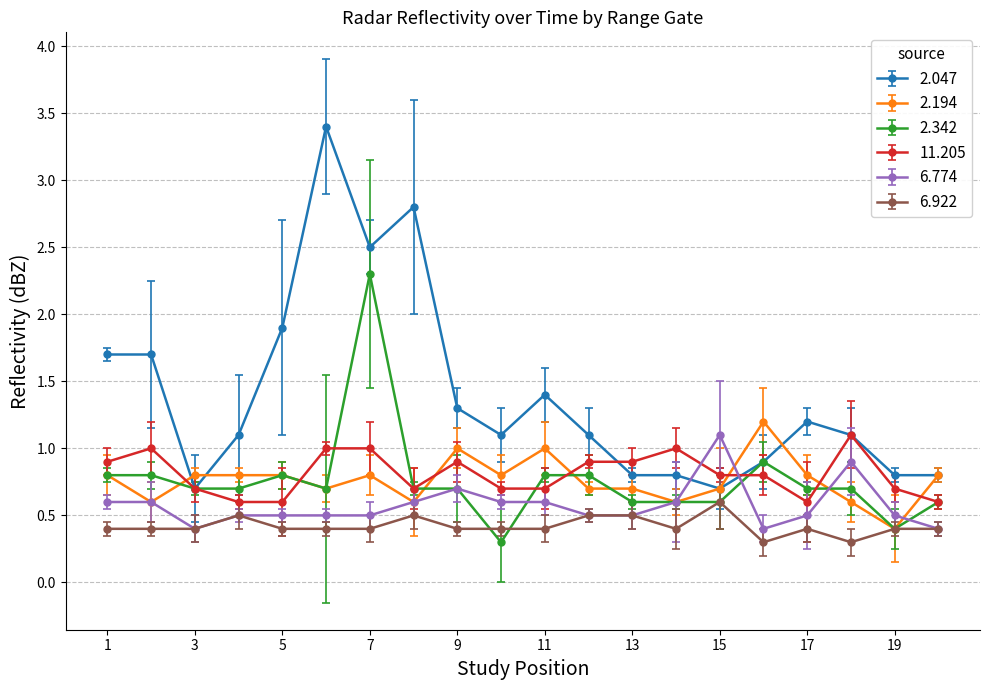

Which series has the widest spread of values?

2.047